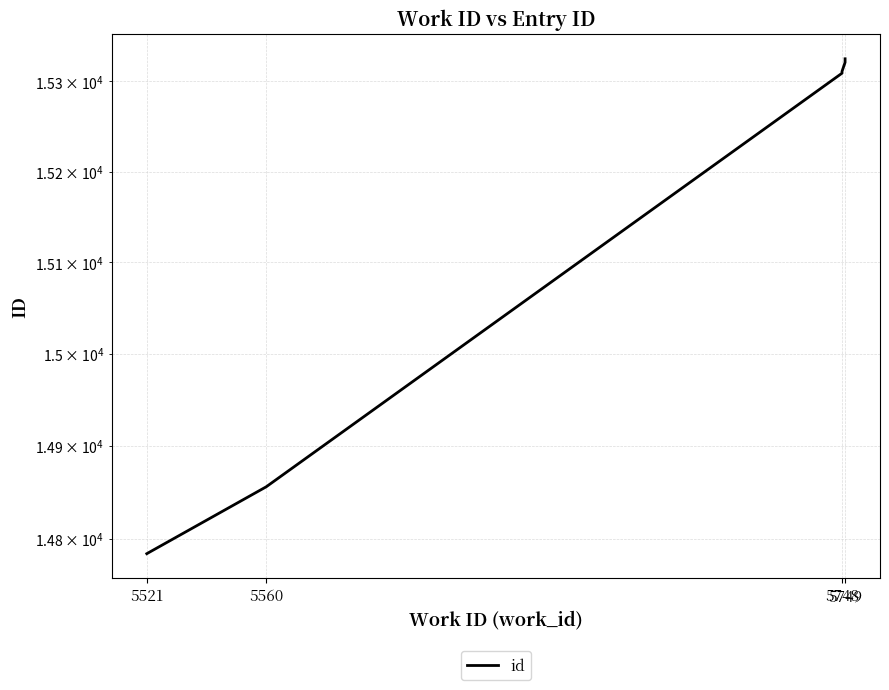

What is the value of the 4th point from the left?

15309